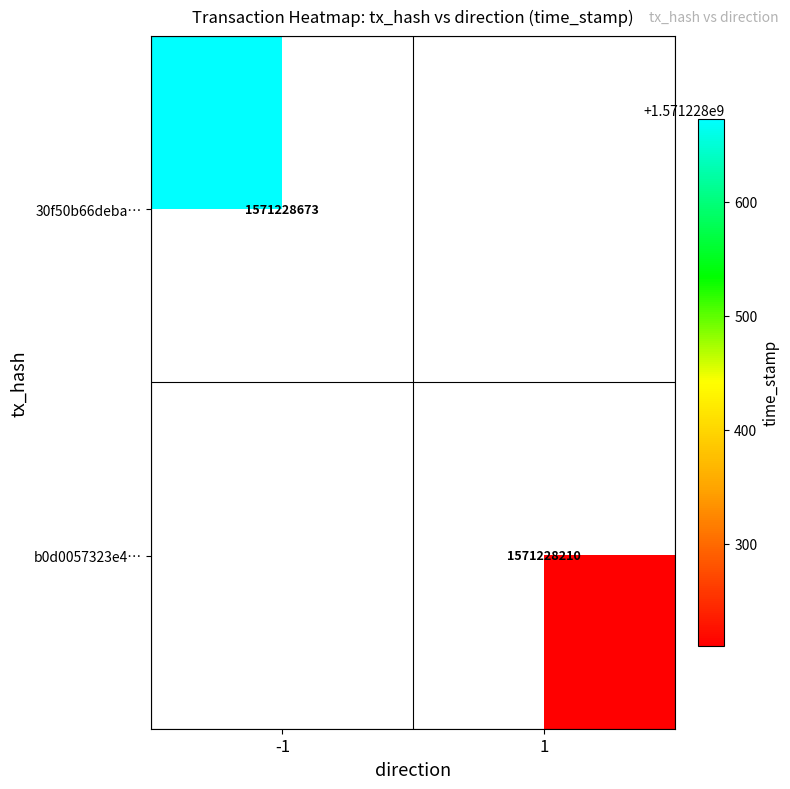

Between 1 and 0, which is larger?

1